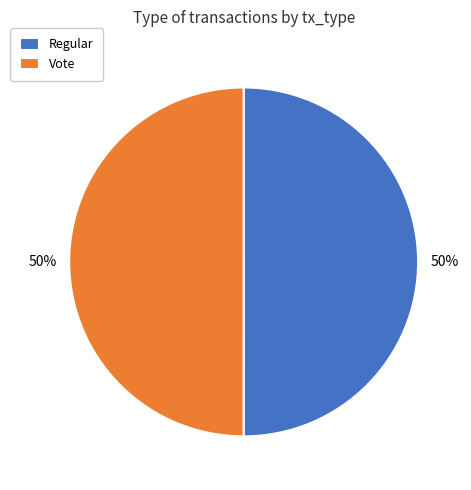

Approximately how many times larger is the value at Regular compared to Vote?

1.0